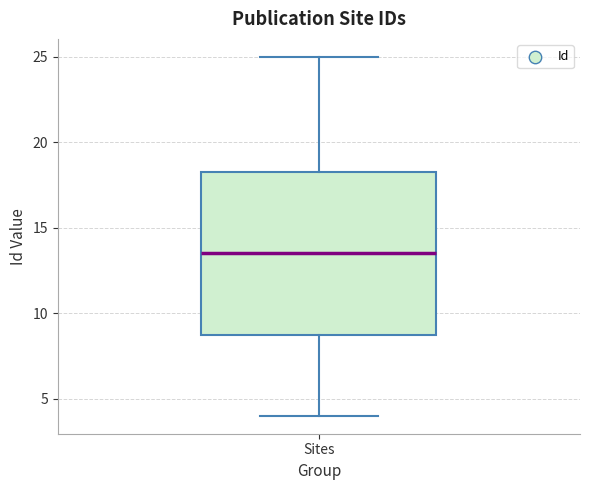

Read this box plot against the y-axis: the position of the median line, the range covered by the box, and the ends of both whiskers. The values are not printed on the chart, so give them approximately, as read against the axis.

median 13.5, box 9.0 to 18.5, whiskers 4.0 to 25.0